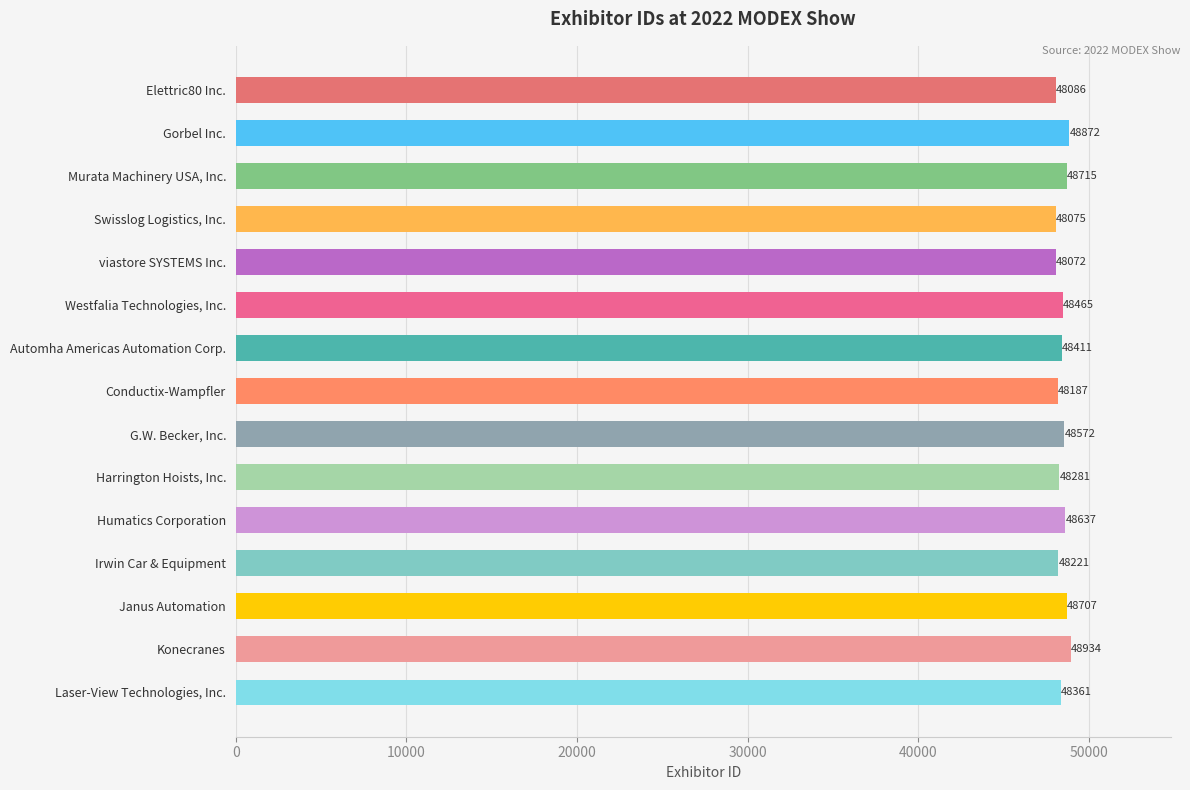

Reading top to bottom, transcribe all the data shown in this chart.

Elettric80 Inc.=48086	Gorbel Inc.=48872	Murata Machinery USA, Inc.=48715	Swisslog Logistics, Inc.=48075	viastore SYSTEMS Inc.=48072	Westfalia Technologies, Inc.=48465	Automha Americas Automation Corp.=48411	Conductix-Wampfler=48187	G.W. Becker, Inc.=48572	Harrington Hoists, Inc.=48281	Humatics Corporation=48637	Irwin Car & Equipment=48221	Janus Automation=48707	Konecranes=48934	Laser-View Technologies, Inc.=48361